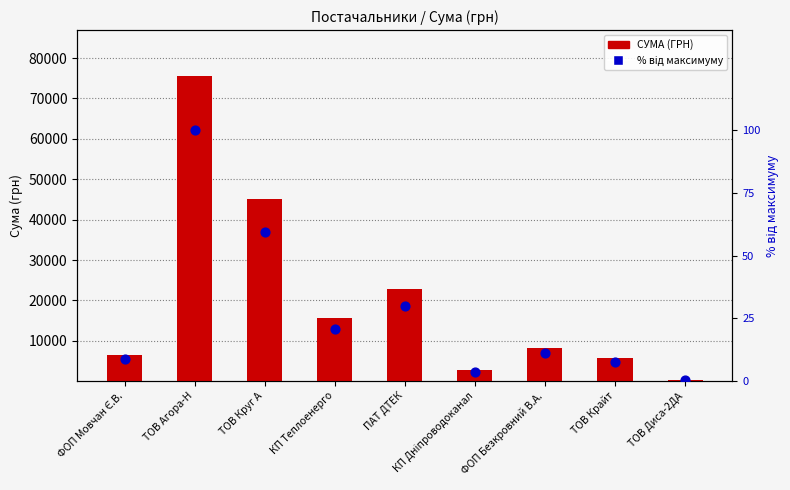

What are all the series names shown in the legend?

СУМА (ГРН), % від максимуму